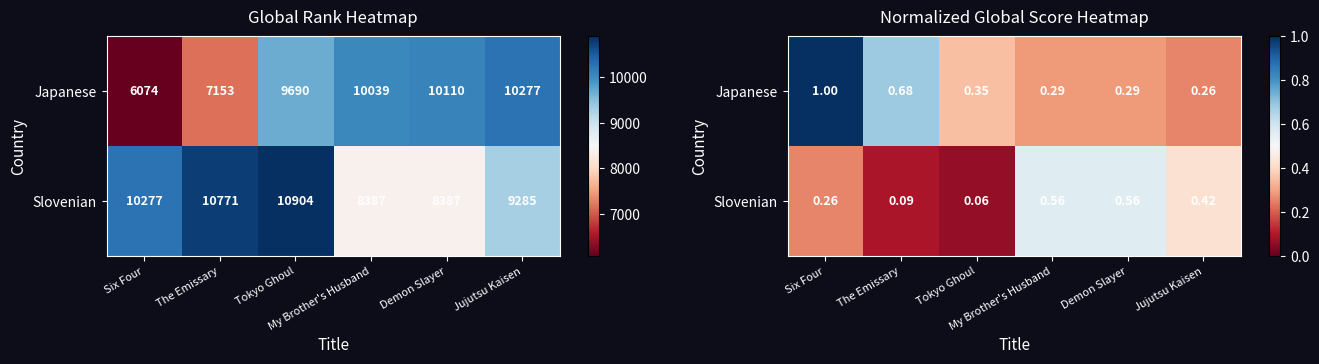

What is the total value across all series at Jujutsu Kaisen?

0.7